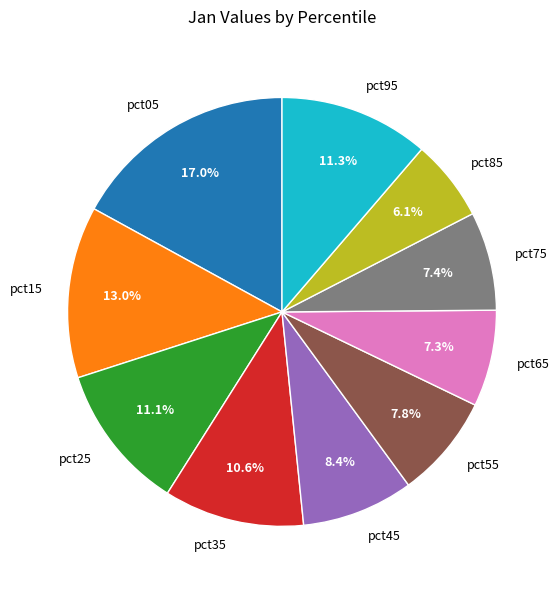

To the nearest percent, what percentage of the pie is pct05?

17%